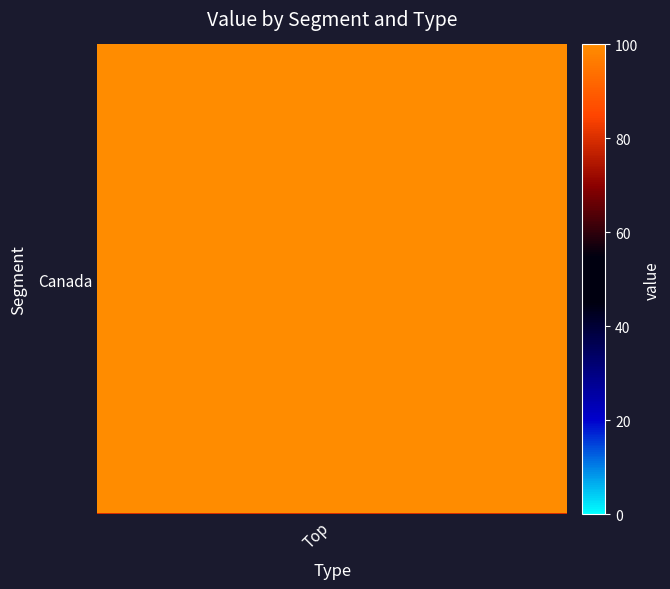

At which category does the chart reach its peak across all series?

Top